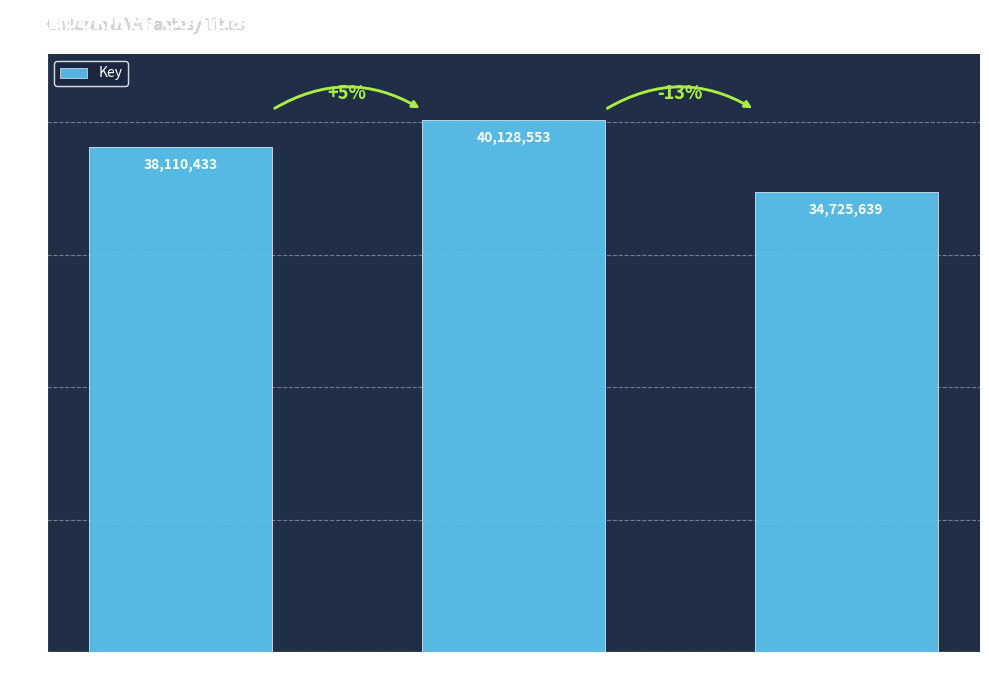

What is the difference between the maximum and minimum values?

5402914